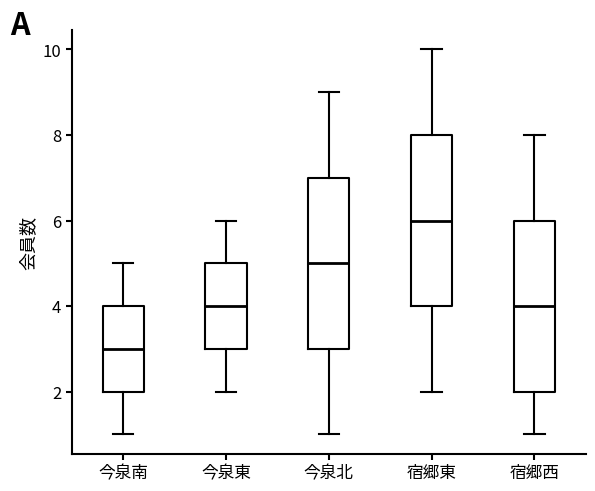

Reading left to right, read every box against the y-axis: the position of its median line, the range the box covers, and the ends of its whiskers. The values are not printed on the chart, so give them approximately, as read against the axis.

今泉南: median 3, box 2 to 4, whiskers 1 to 5
今泉東: median 4, box 3 to 5, whiskers 2 to 6
今泉北: median 5, box 3 to 7, whiskers 1 to 9
宿郷東: median 6, box 4 to 8, whiskers 2 to 10
宿郷西: median 4, box 2 to 6, whiskers 1 to 8